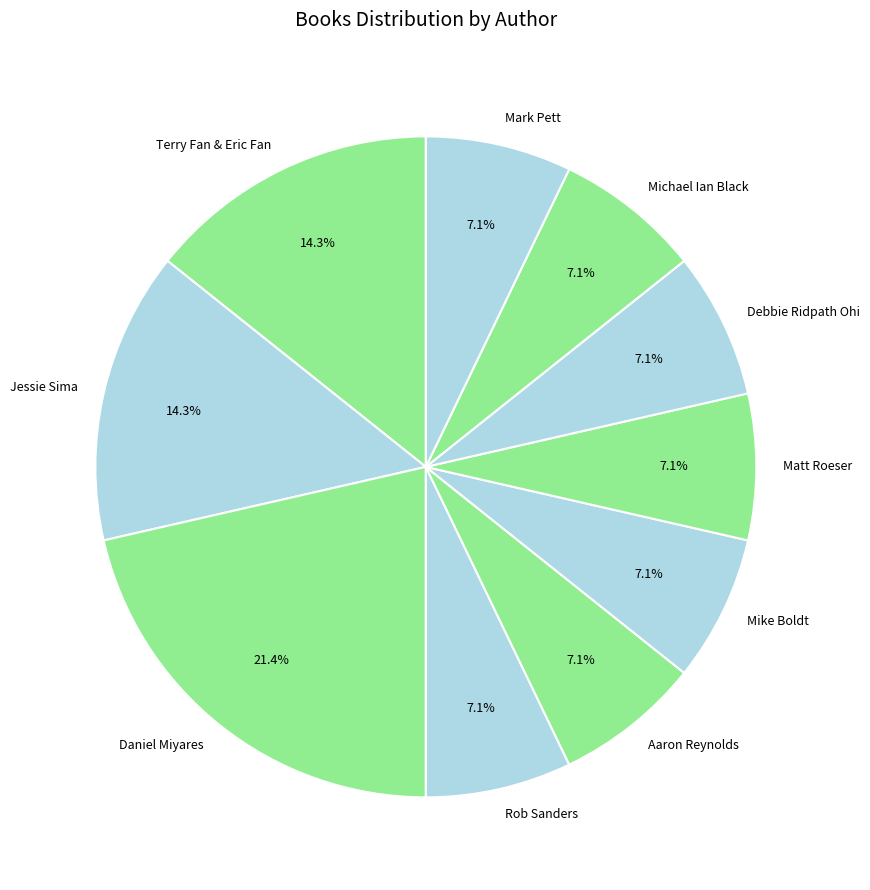

How many slices are in this pie chart?

10